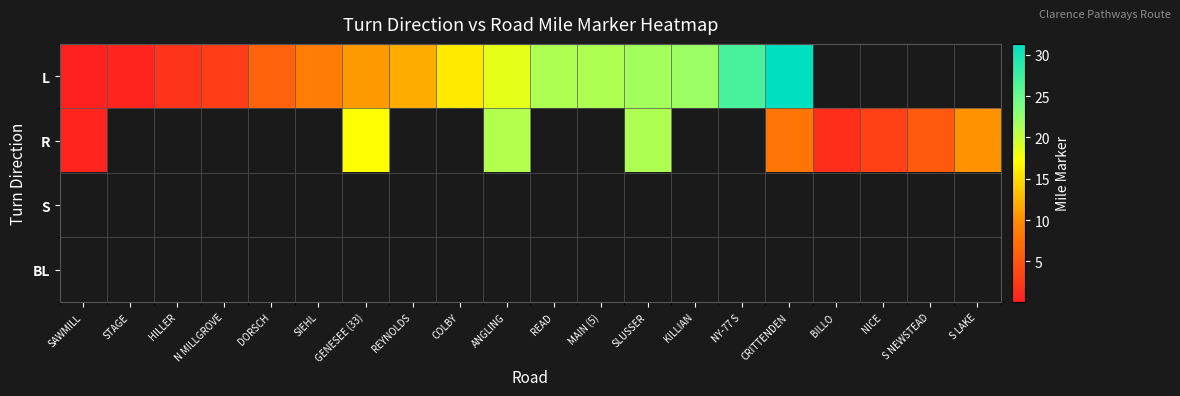

At which label is row_0 closest to 15?

COLBY